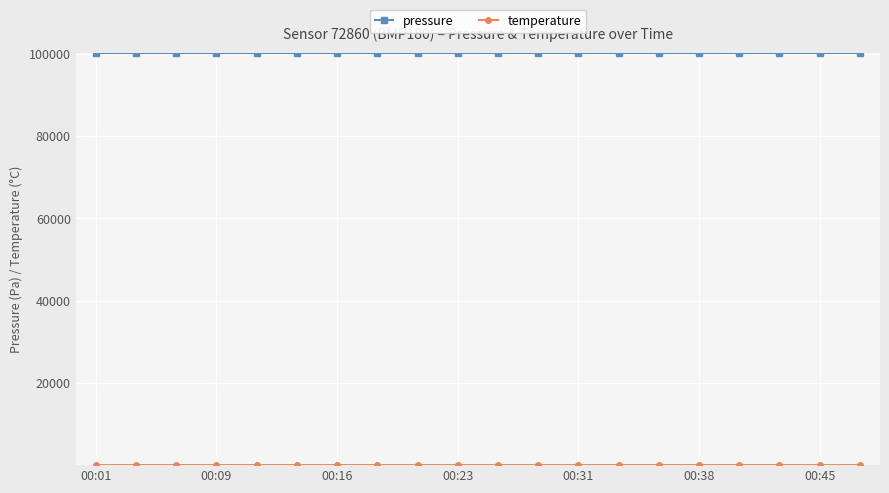

Which series has the largest range (max minus min)?

pressure